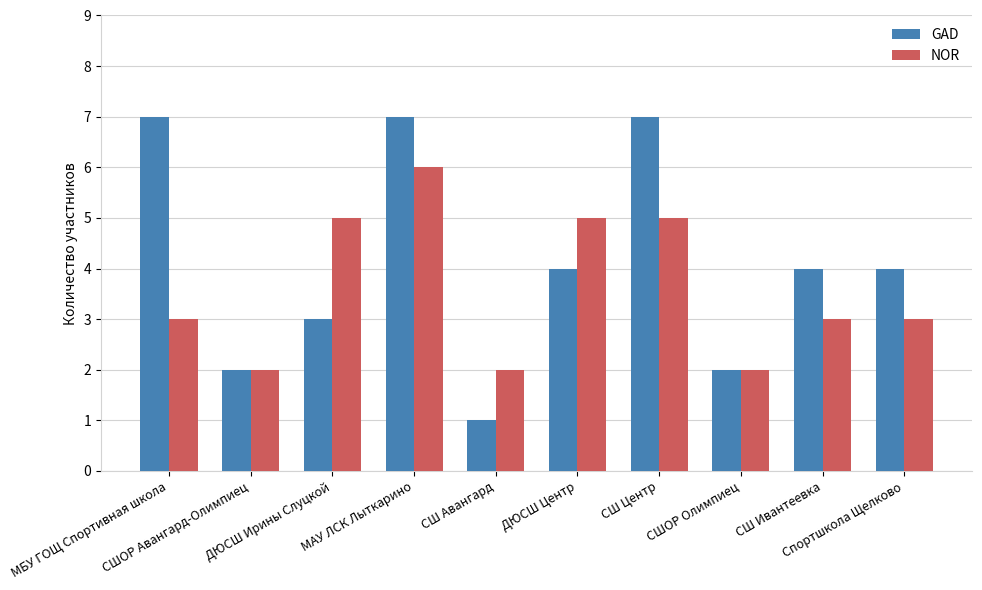

At which category is the sum across all series the highest?

МАУ ЛСК Лыткарино